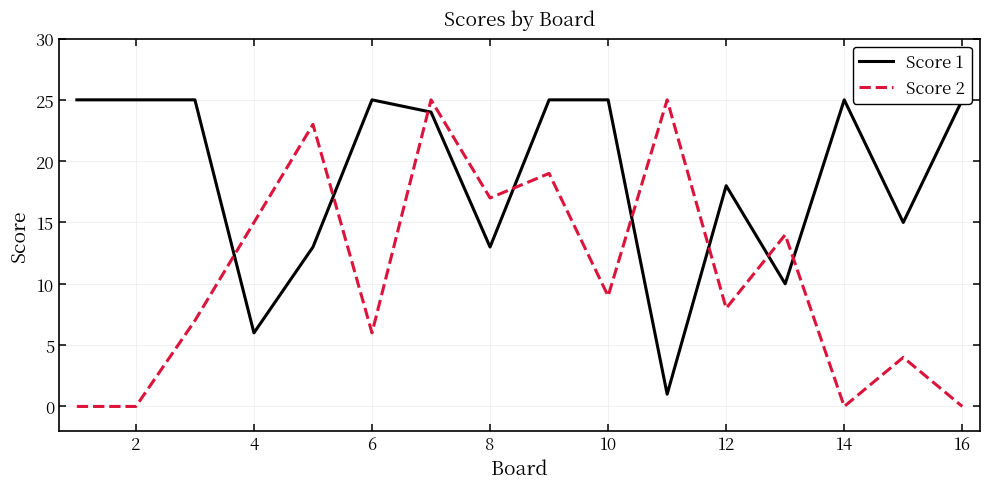

Reading left to right, list all the values displayed in this chart.

Score 1: 25	25	25	6	13	25	24	13	25	25	1	18	10	25	15	25
Score 2: 0	0	7	15	23	6	25	17	19	9	25	8	14	0	4	0